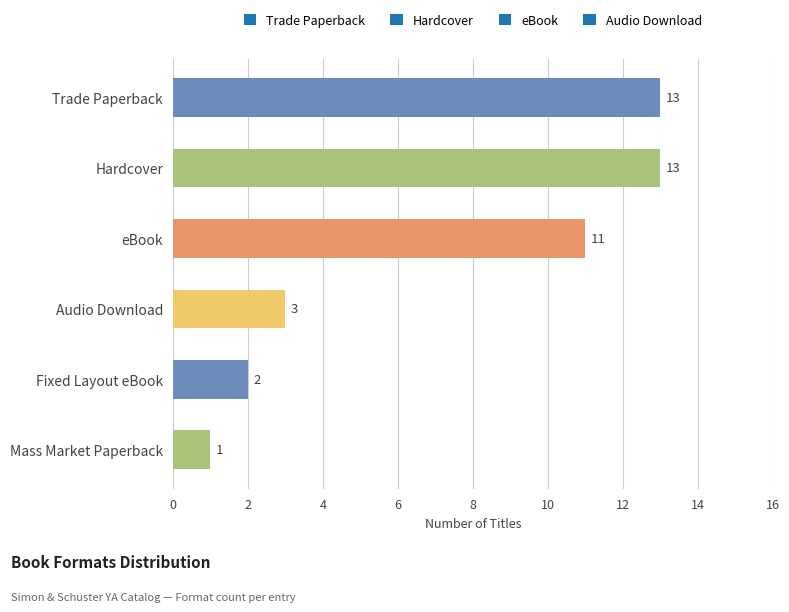

True or false: the data shows 5 at Audio Download.

False